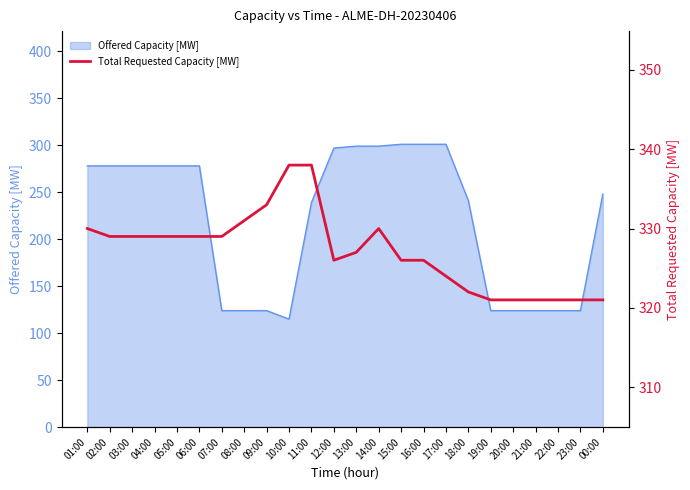

What is the lowest value of the Offered Capacity [MW] series?

115